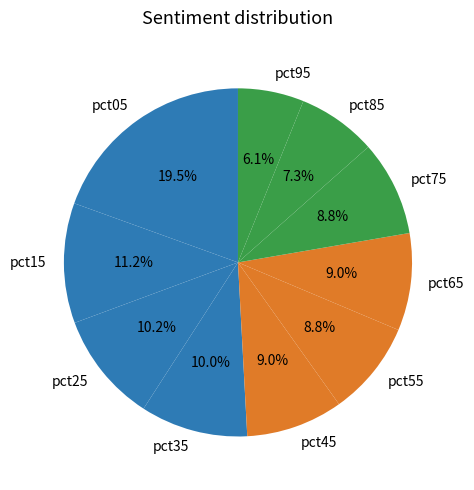

Which slice is the largest?

pct05